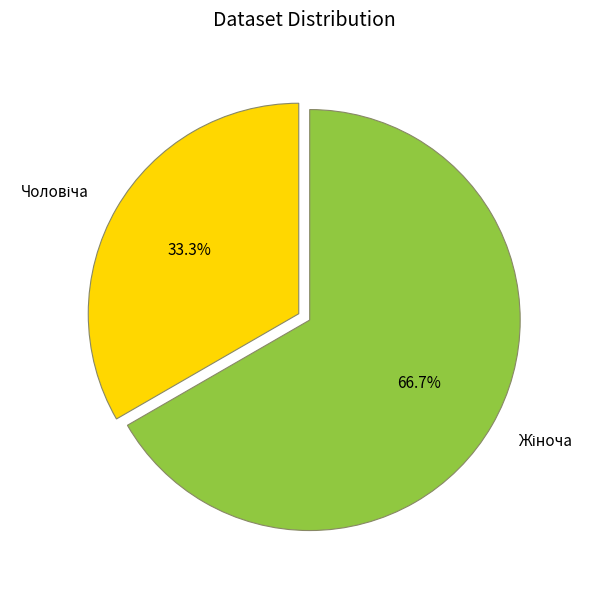

Does any single category account for the majority?

Yes